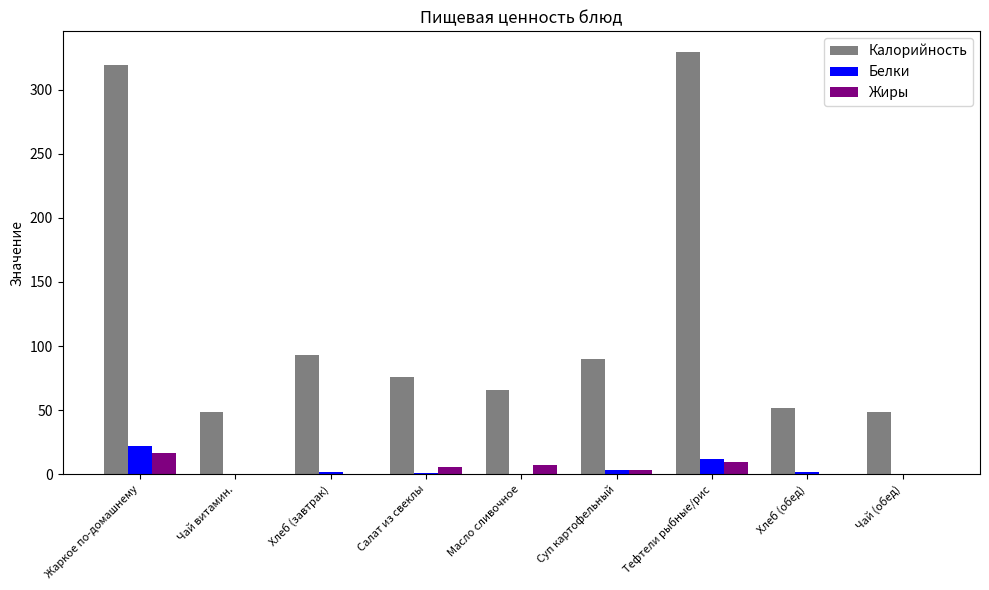

Is it true that Белки equals 0.0 at Масло сливочное?

True